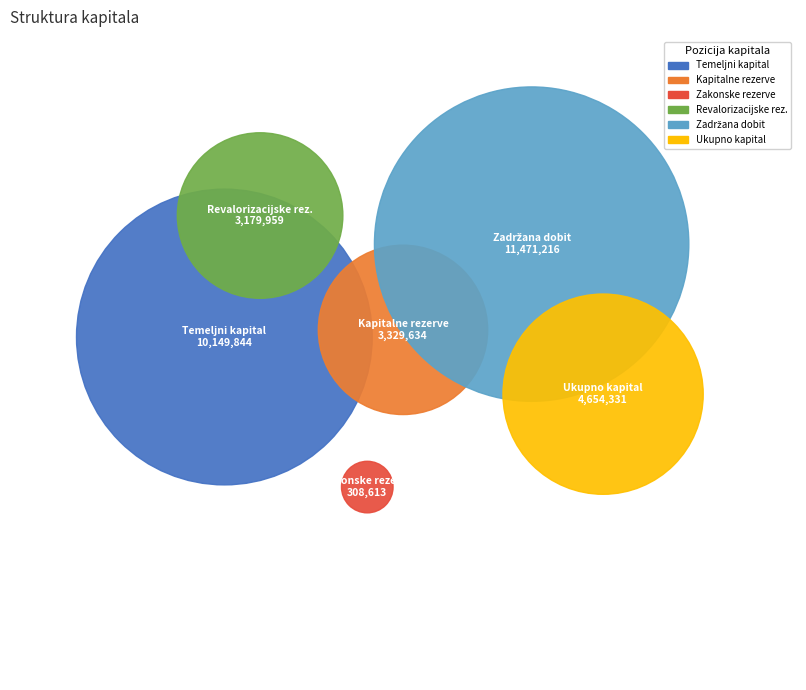

How many segments does this pie chart have?

6